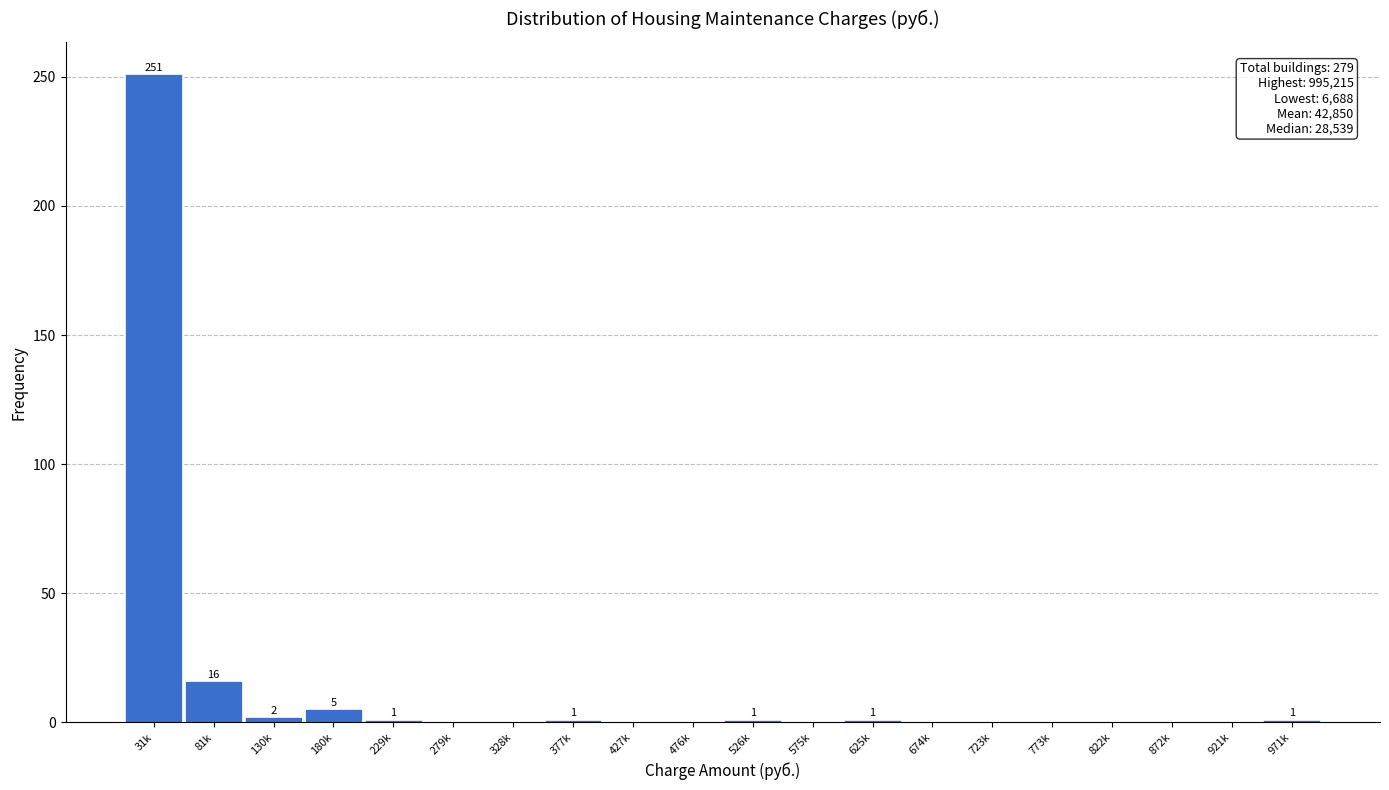

At which category does the chart reach its peak across all series?

31k